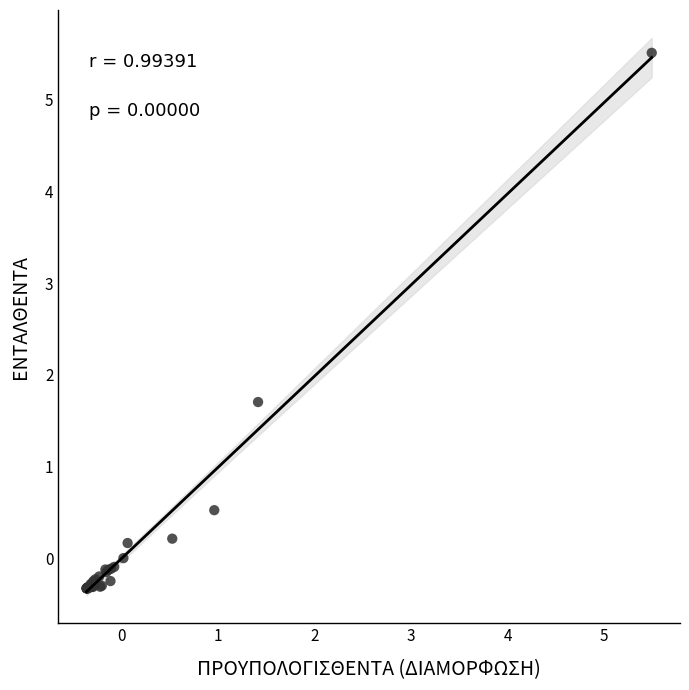

What Y value in the scatter plot is closest to 2?

1.7